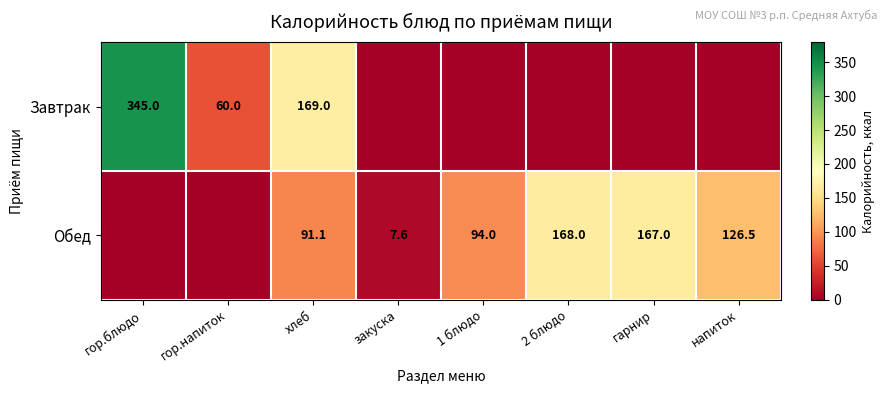

What is the total value across all series at 2 блюдо?

168.0